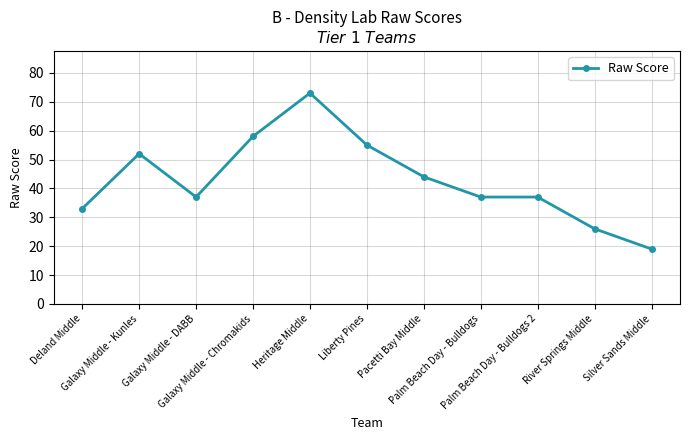

Where is the first local maximum?

Galaxy Middle - Kunles